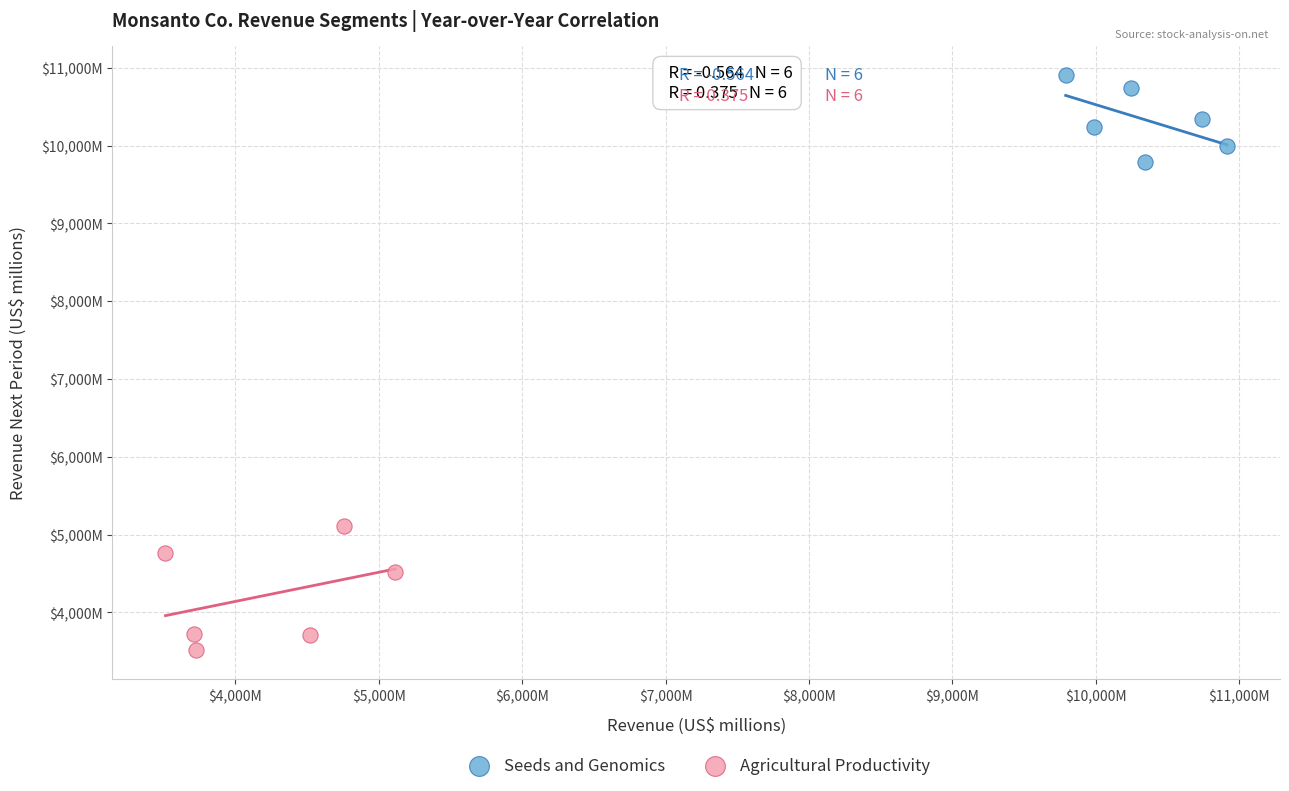

What are all the series names shown in the legend?

Seeds and Genomics, Agricultural Productivity